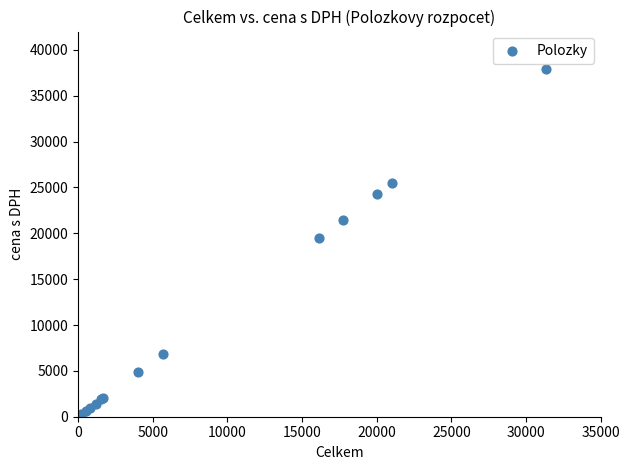

What Y value in the scatter plot is closest to 18970?

19511.6